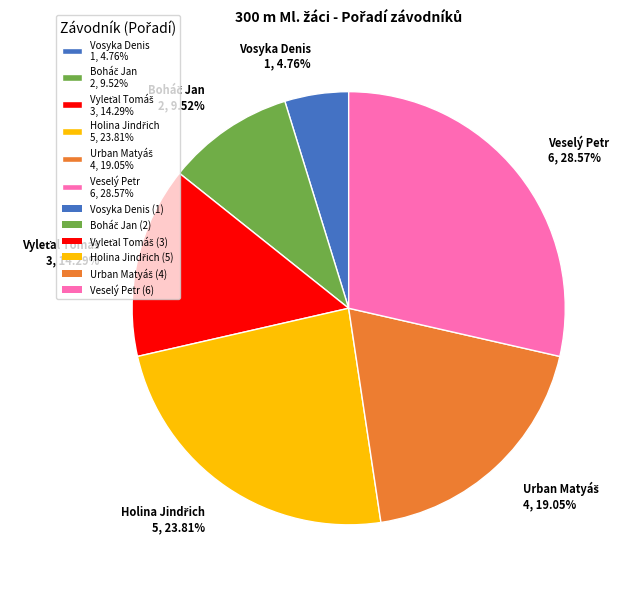

Is Vosyka Denis 1, 4.76% the majority of the pie?

No